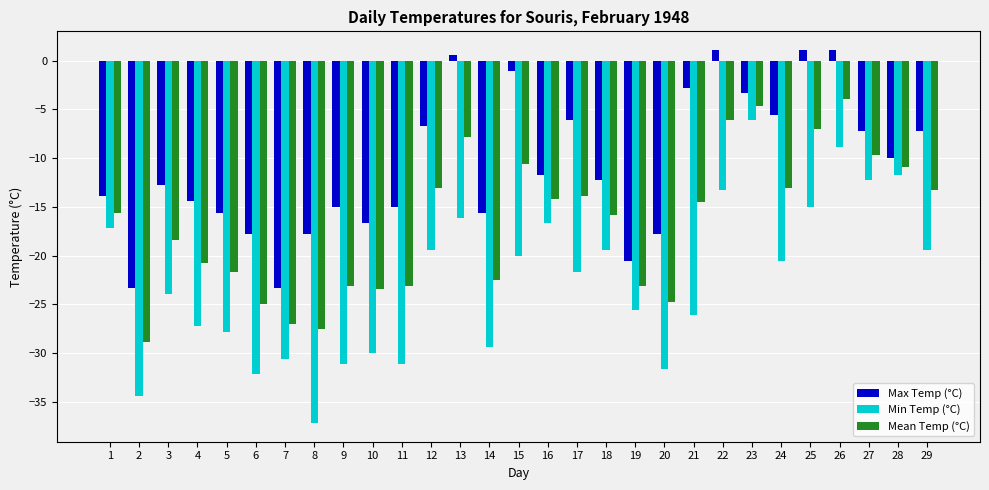

True or false: Max Temp (°C) has a value of -21.0 at 16.

False